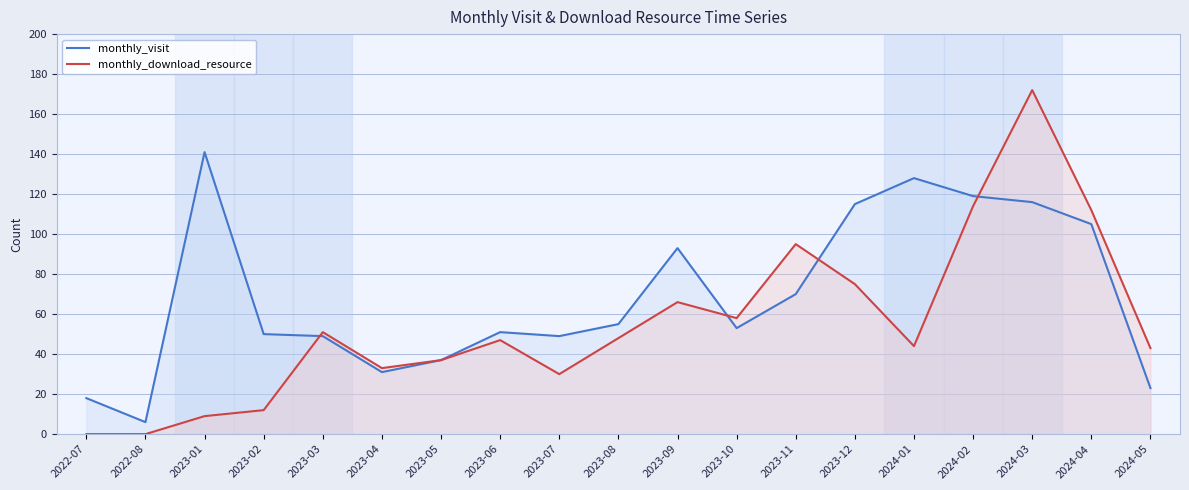

Does the chart have visible grid lines?

Yes